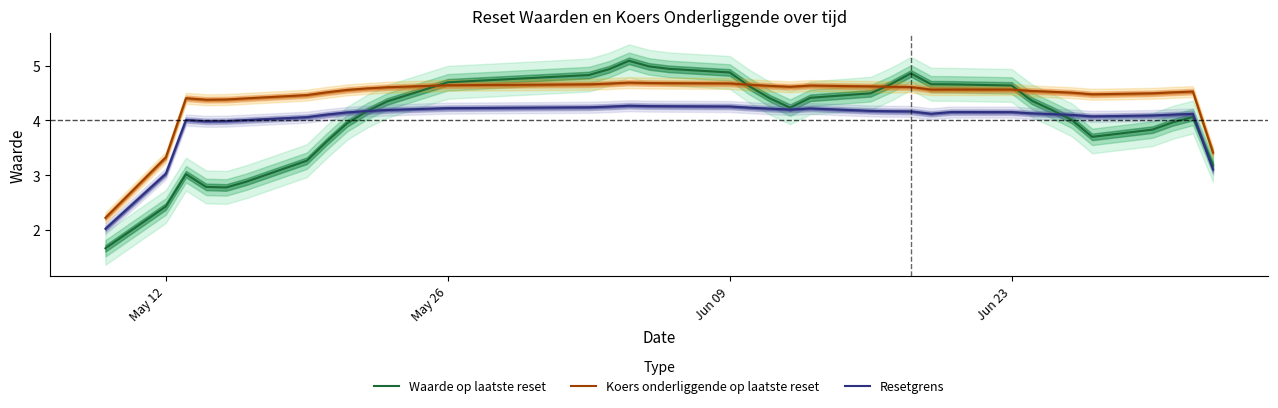

True or false: Resetgrens and Koers onderliggende op laatste reset intersect in this chart.

False